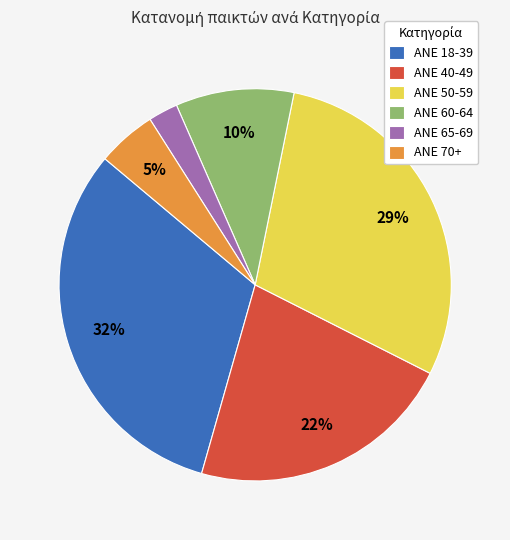

What percentage is the ANE 70+ slice, to the nearest percent?

5%